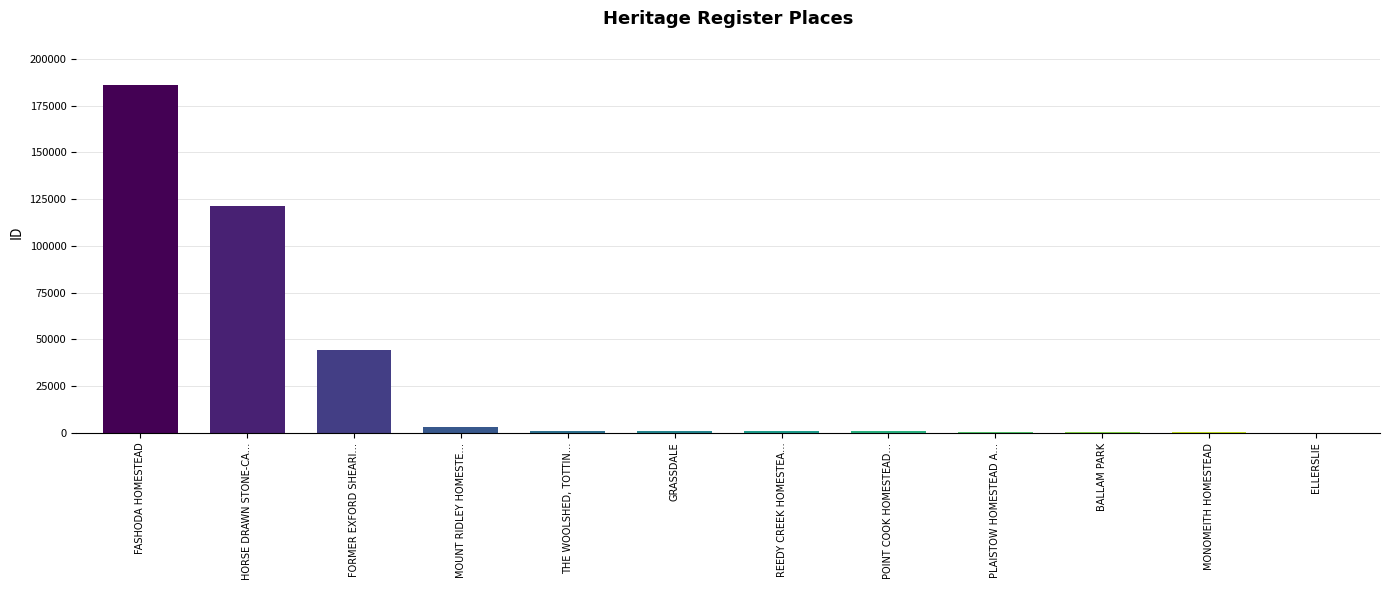

Count the number of data series in this chart.

1